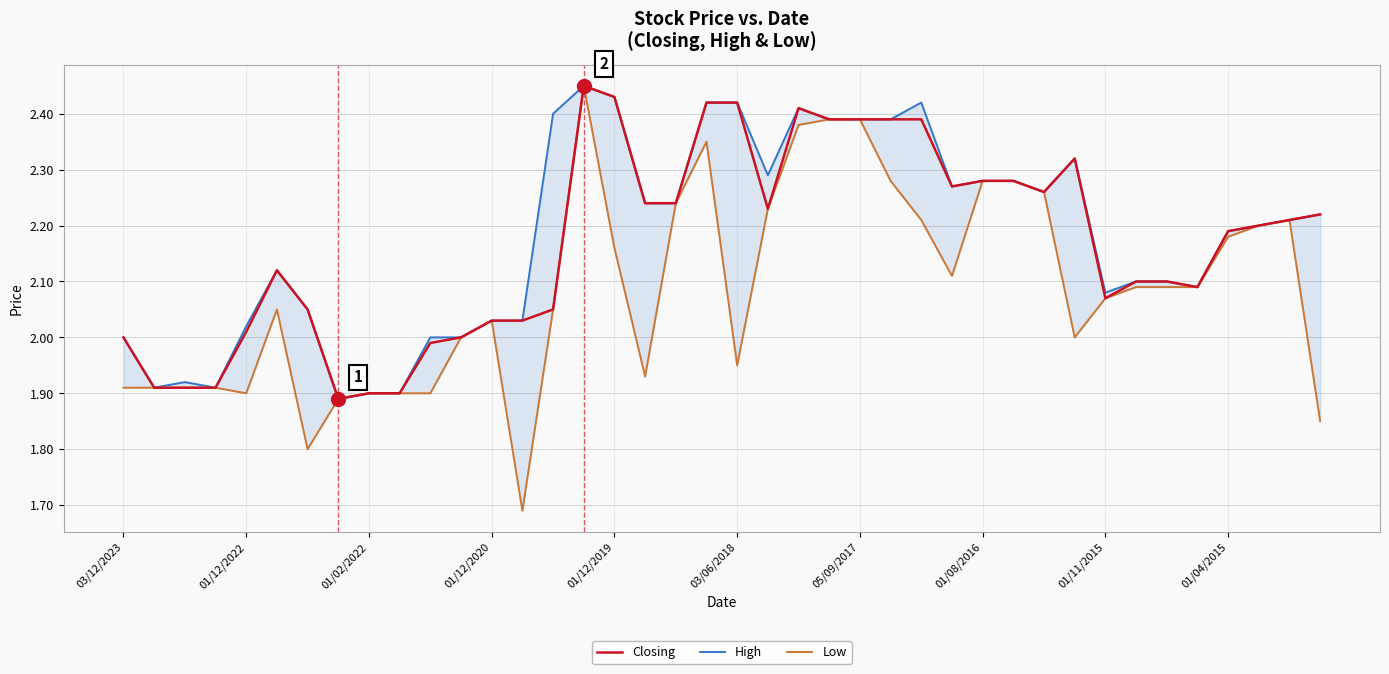

True or false: Low and Closing cross at least once.

False